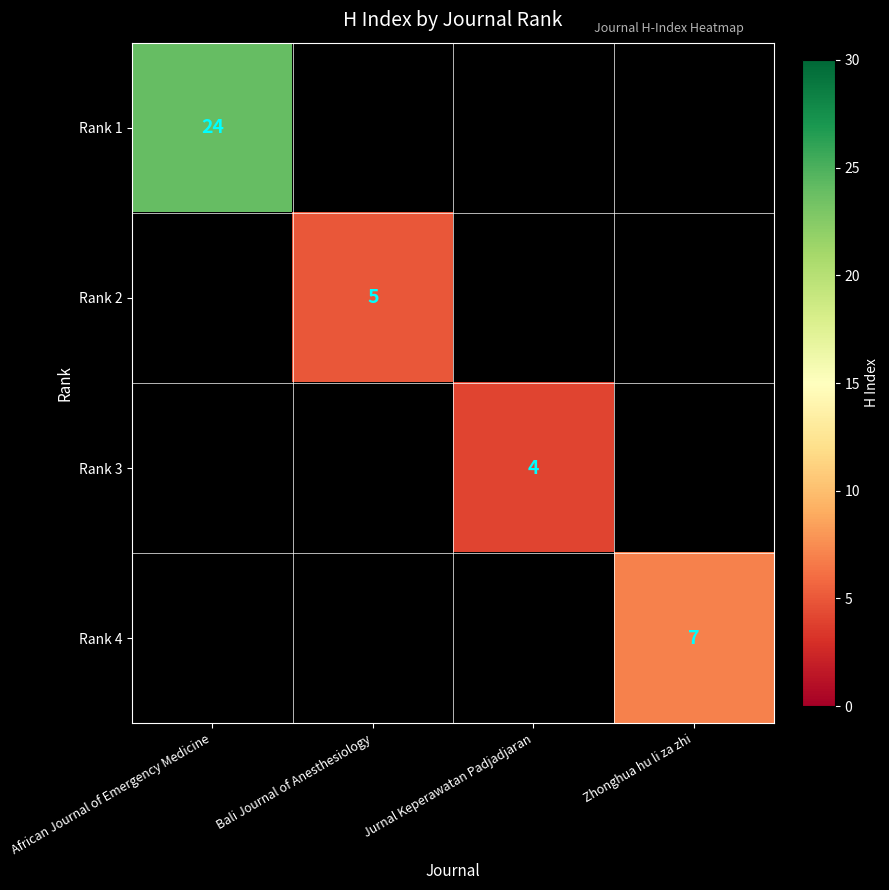

The value of Rank 4 at Zhonghua hu li za zhi is 3.5. True or false?

False